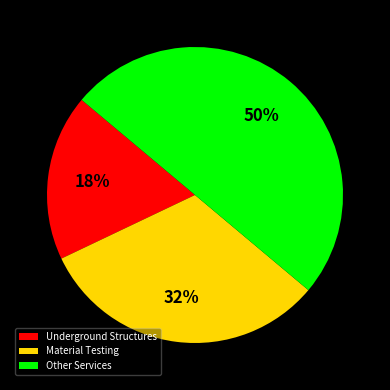

Do Other Services and Material Testing together represent more than half of the pie?

Yes